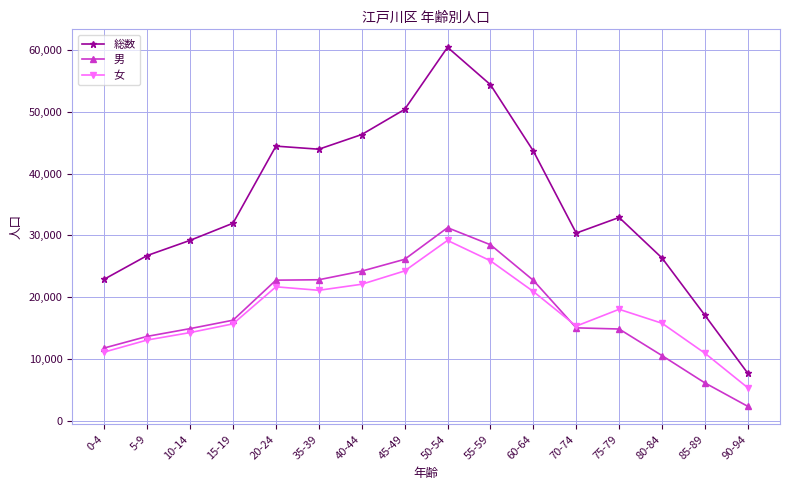

At which label does 女 reach its minimum?

90-94